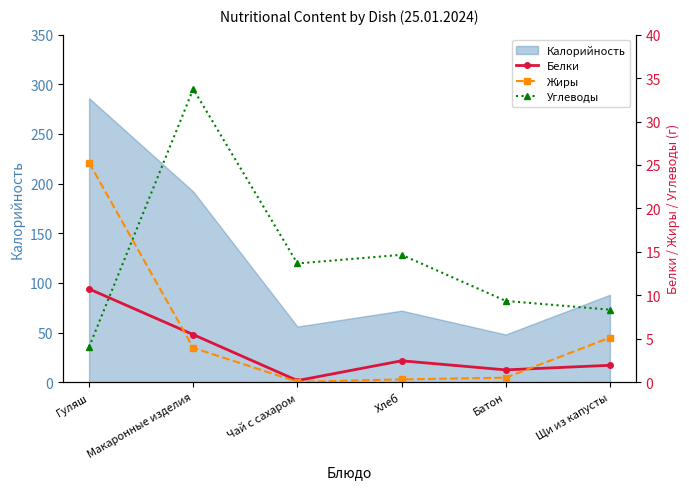

What is the sum of all Белки values?

22.2